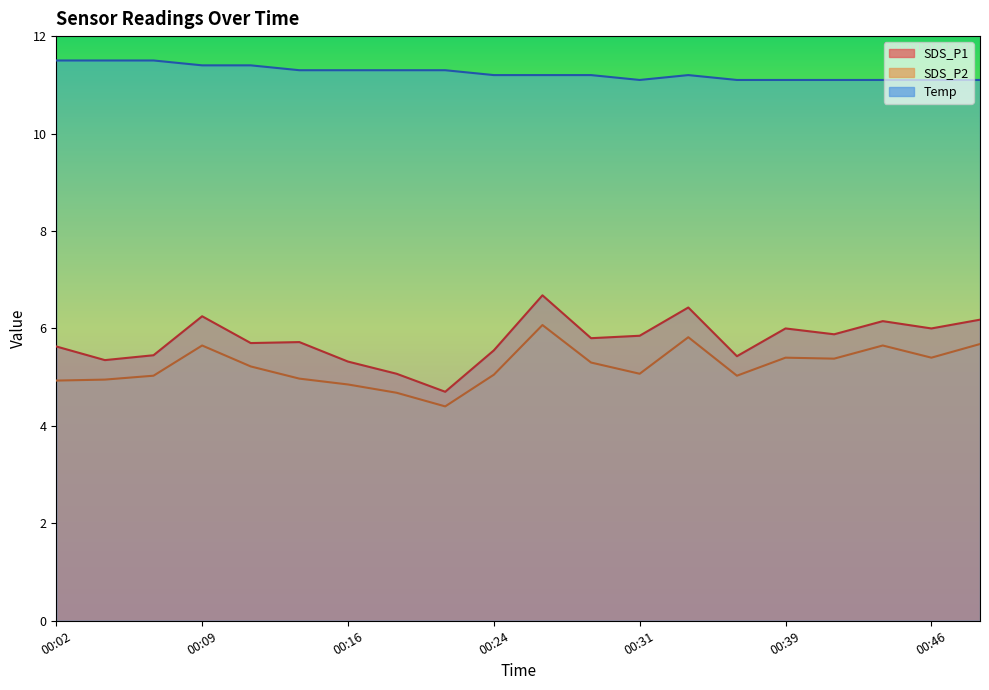

How many interior local valleys does the SDS_P2 series have?

5